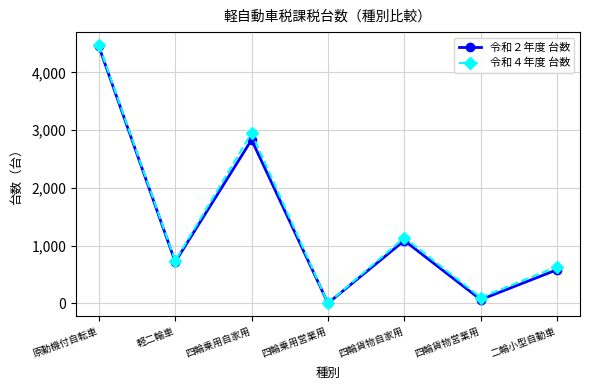

What is the label of the 4th point from the right?

四輪乗用営業用